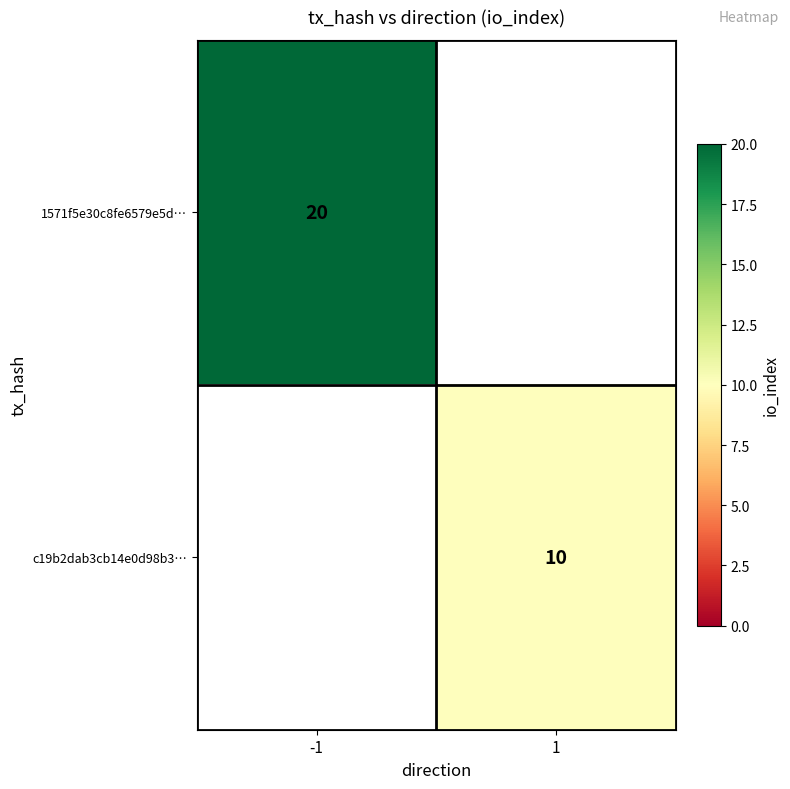

The 1571f5e30c8fe6579e5d… series shows 20 at -1. True or false?

True